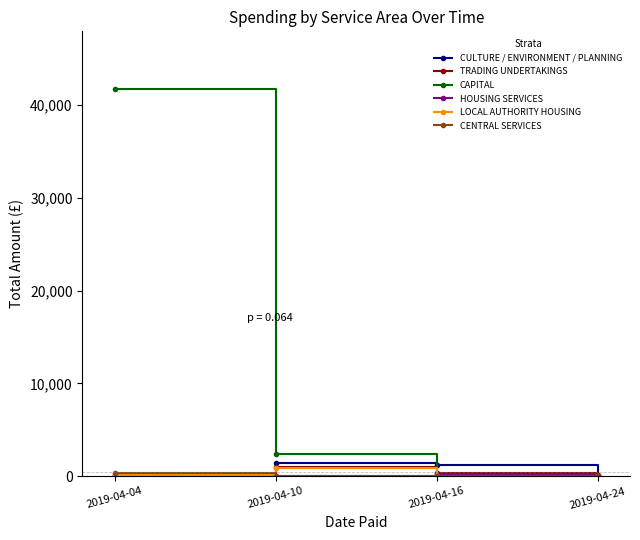

How many values in the CULTURE / ENVIRONMENT / PLANNING series are below 1167?

2